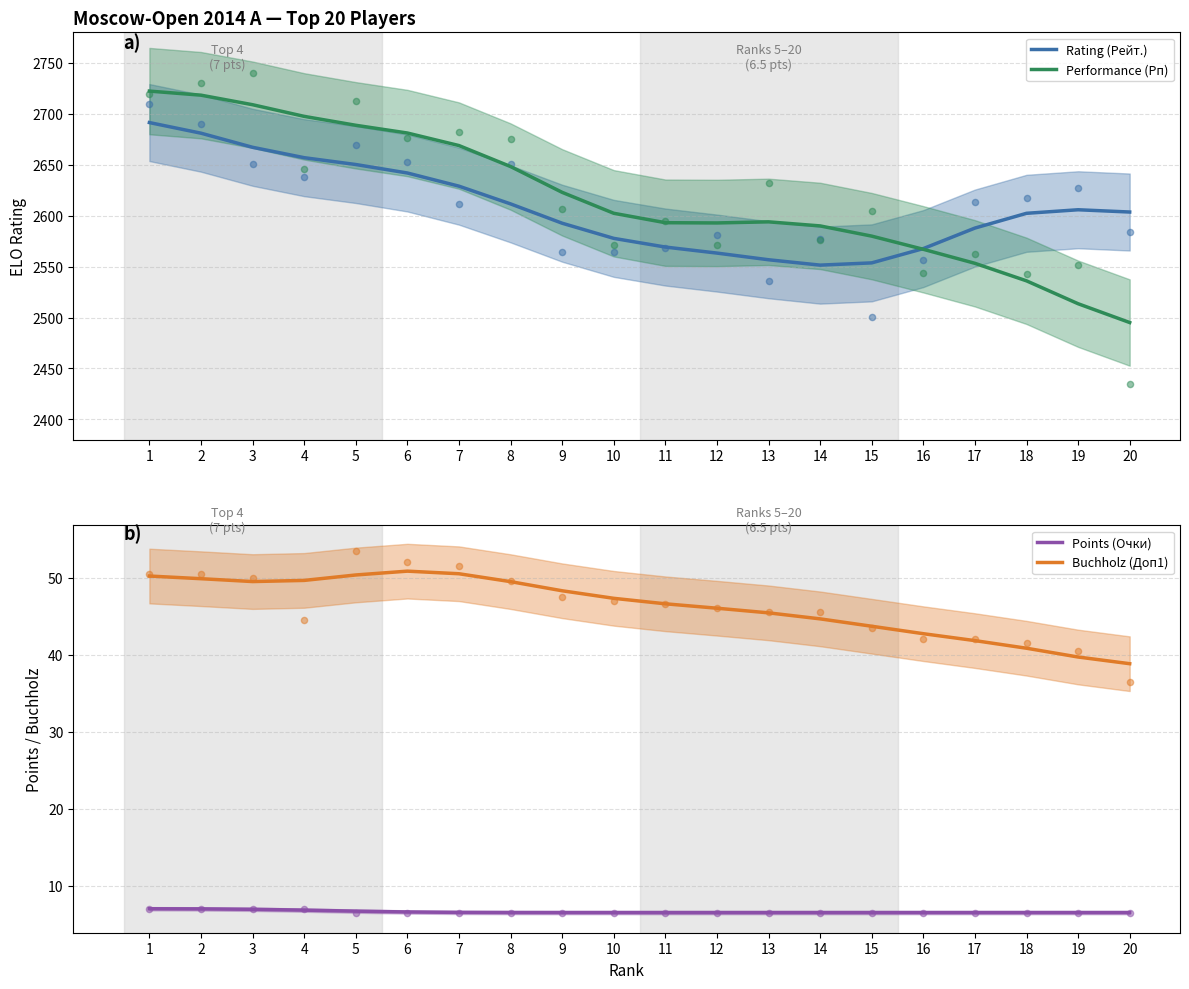

At how many categories does at least one series exceed 72?

20